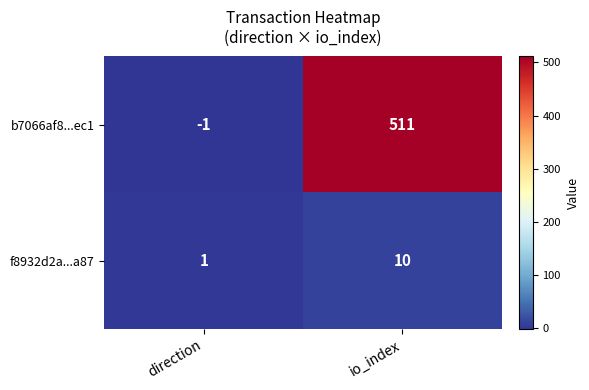

What is the approximate value of f8932d2a...a87 at io_index?

10